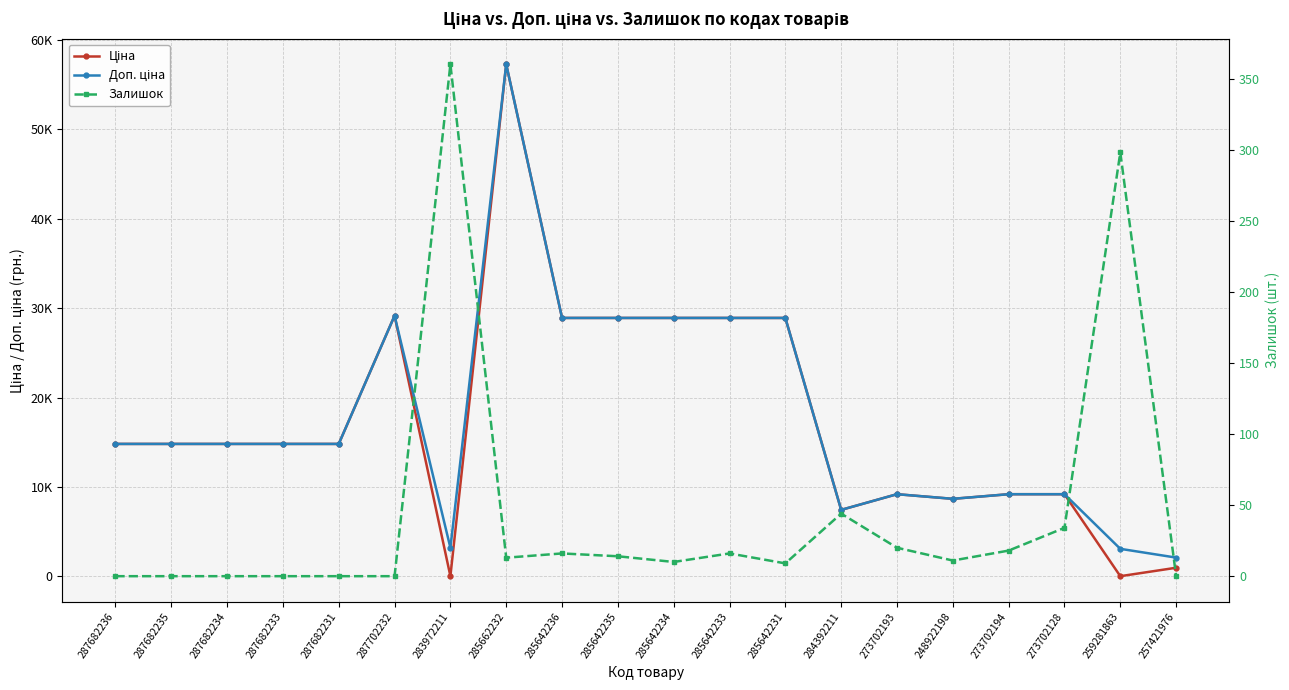

The Ціна series shows 3241.5 at 287682235. True or false?

False